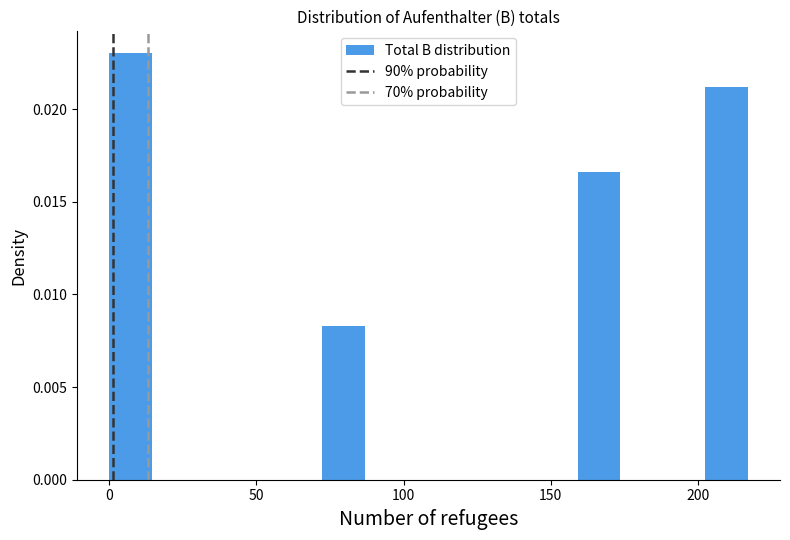

Around what value on the x-axis is the tallest bar? Give the approximate position of its centre, as read against the axis.

5